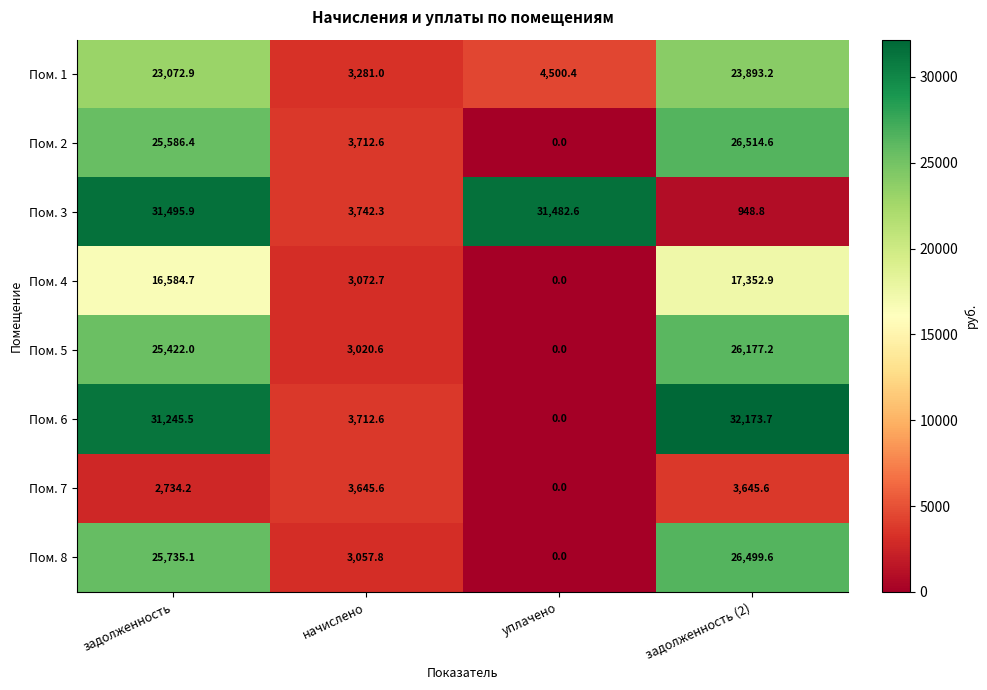

How many positive values does the Пом. 7 series have?

3